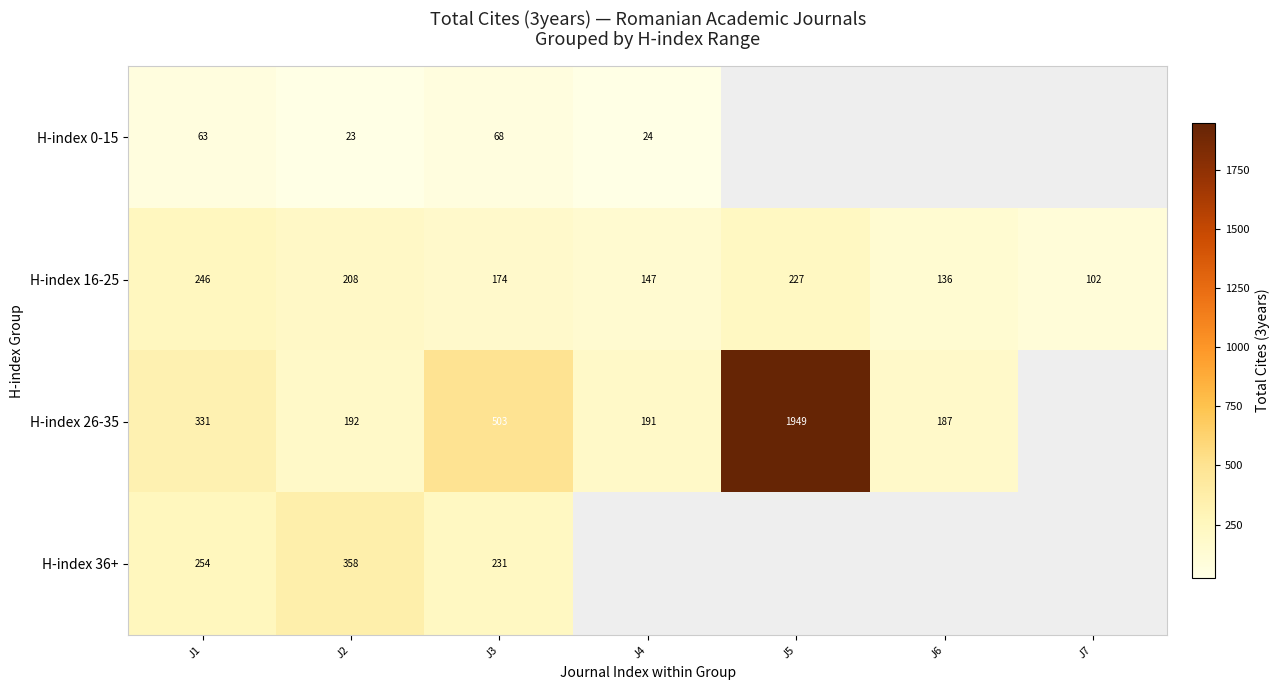

True or false: H-index 36+ has a value of 153.6 at J3.

False